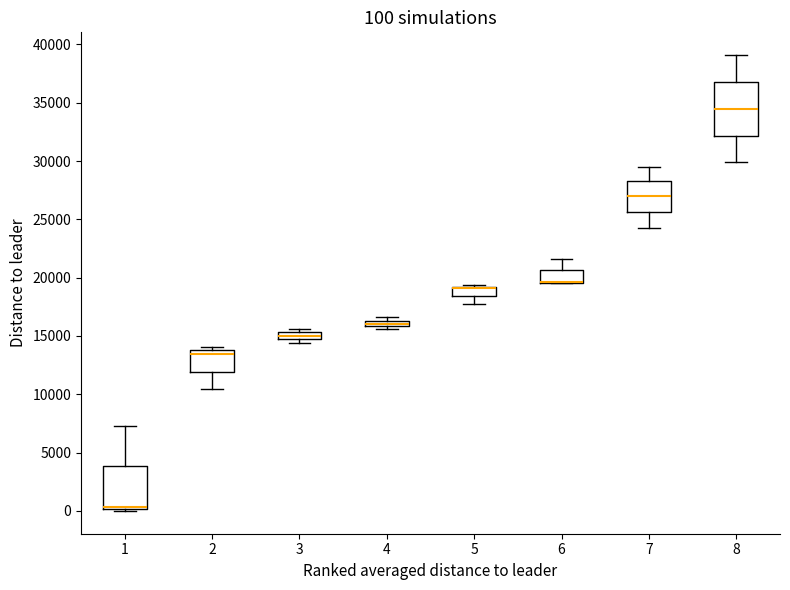

Comparing the boxes themselves (not the whiskers), which one is the tallest?

8